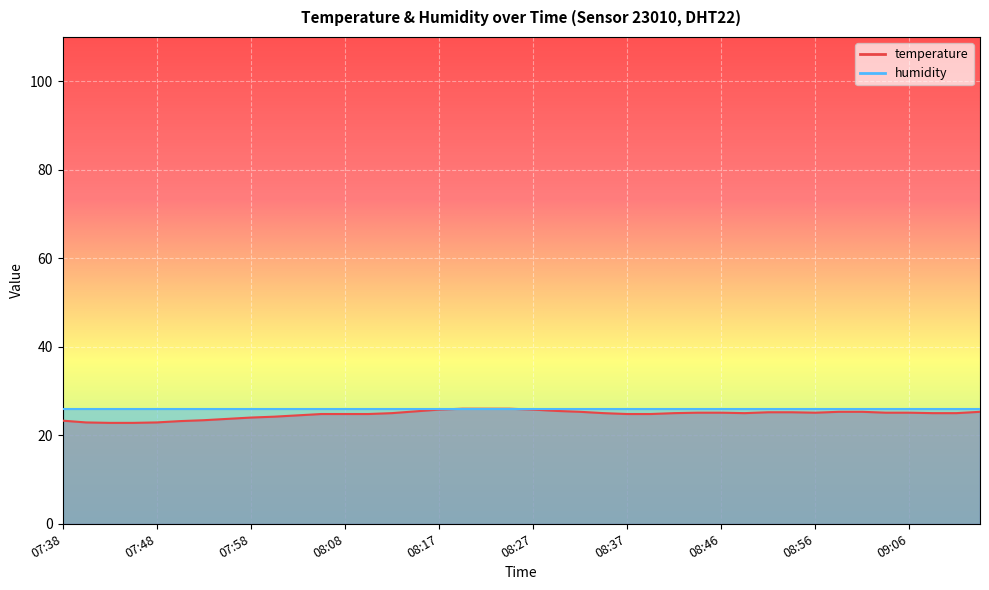

What is the ratio of the value at 08:15 to the value at 07:51?

1.1